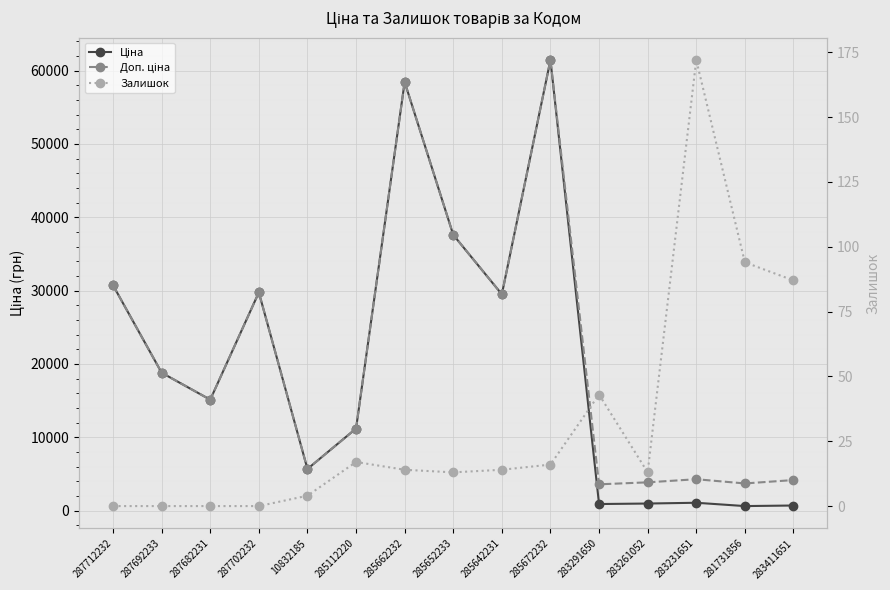

Which series has the widest spread of values?

Ціна